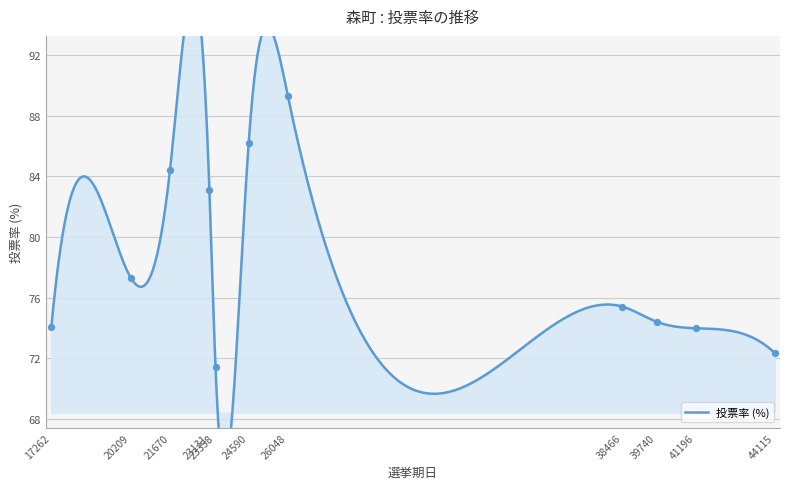

Which has a higher value, 41196 or 17262?

17262